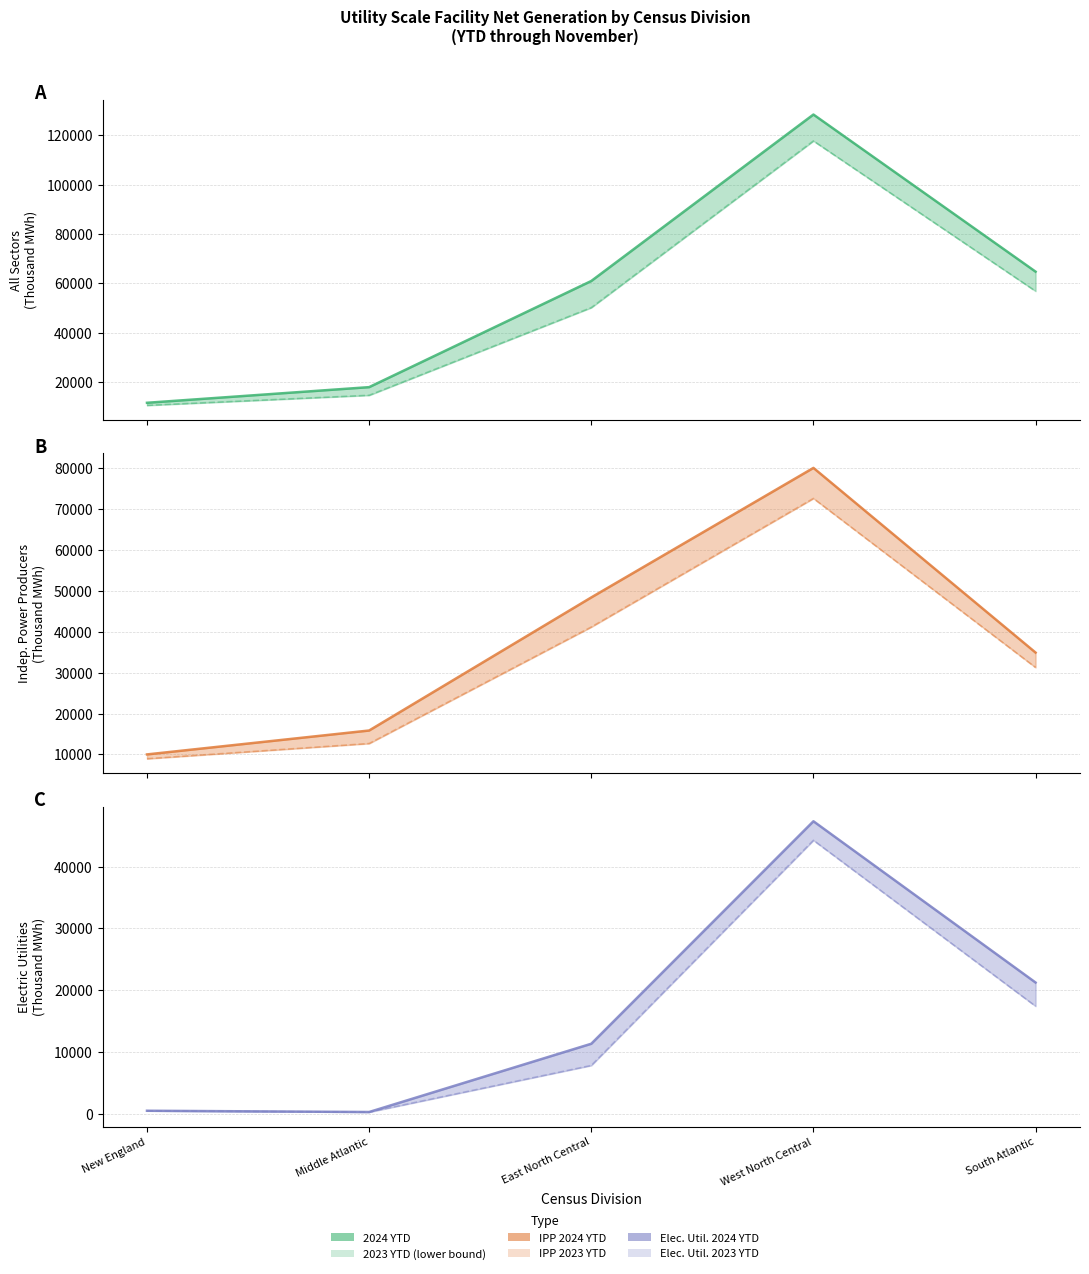

At which category is the sum across all series the highest?

West North Central